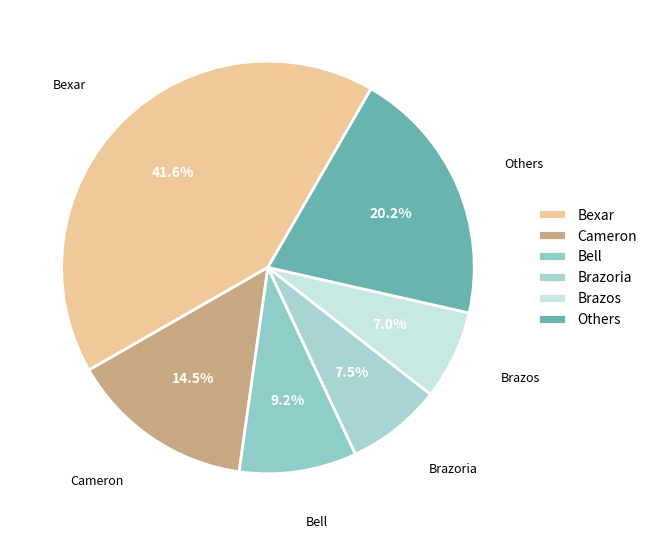

How many slices are in this pie chart?

6